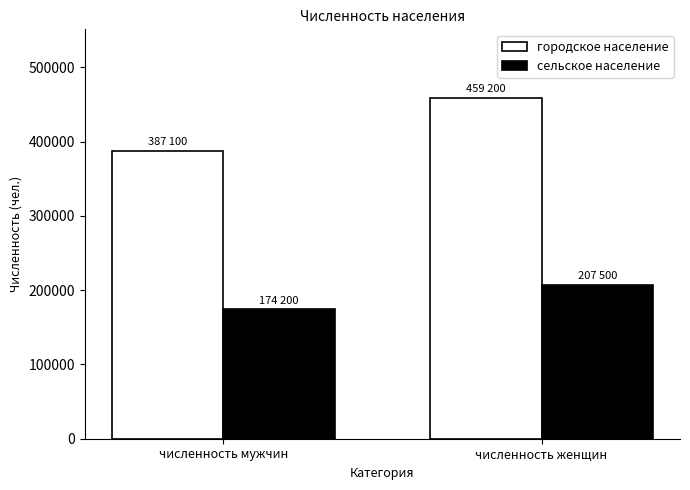

True or false: сельское население has a value of 174200 at численность мужчин.

True